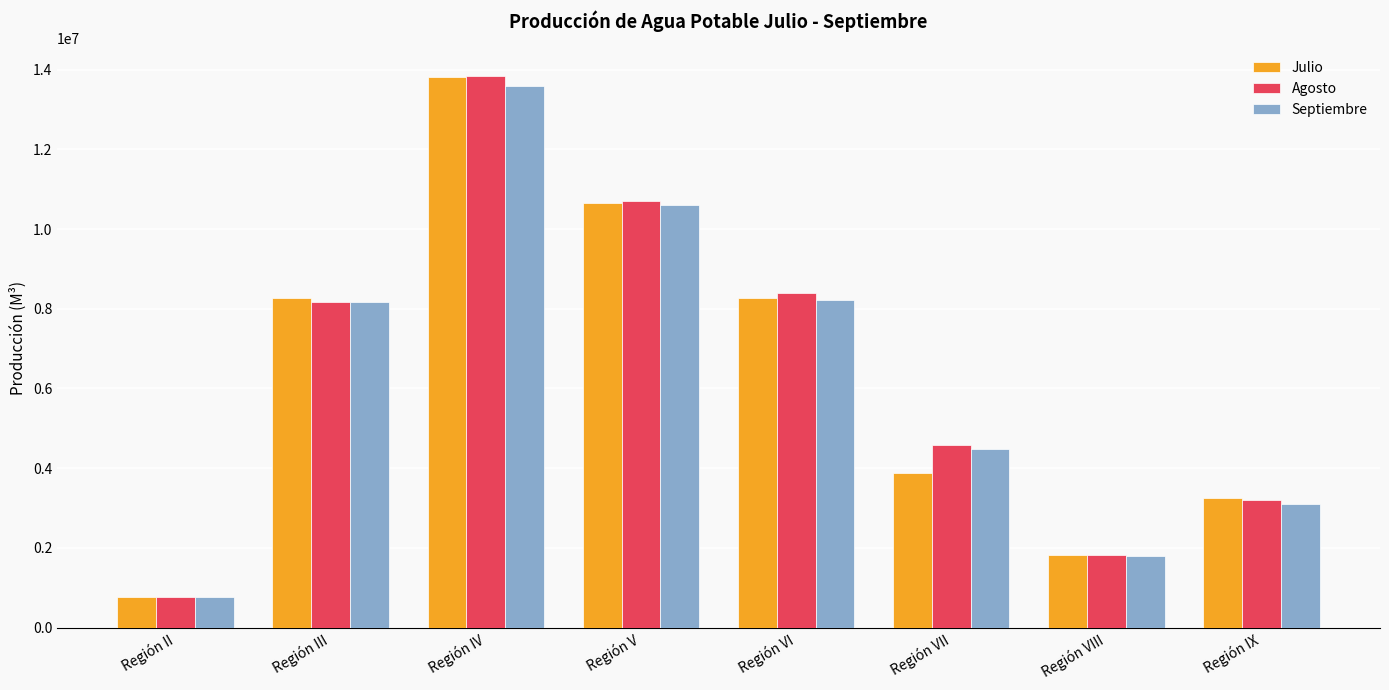

At which category does the chart reach its minimum across all series?

Región II